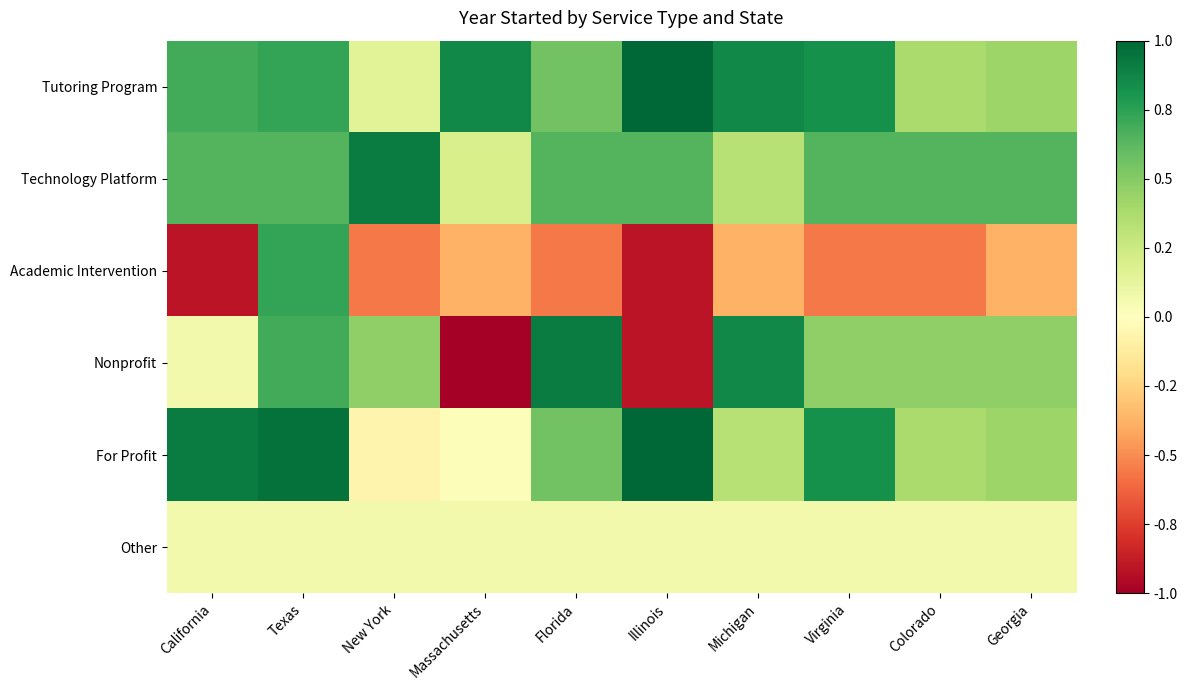

Reading left to right, extract all data points from this chart.

Tutoring Program: California=0.7	Texas=0.7	New York=0.2	Massachusetts=0.9	Florida=0.6	Illinois=1.0	Michigan=0.9	Virginia=0.8	Colorado=0.4	Georgia=0.4
Technology Platform: California=0.6	Texas=0.6	New York=0.9	Massachusetts=0.2	Florida=0.6	Illinois=0.6	Michigan=0.3	Virginia=0.6	Colorado=0.6	Georgia=0.6
Academic Intervention: California=-0.9	Texas=0.7	New York=-0.6	Massachusetts=-0.4	Florida=-0.6	Illinois=-0.9	Michigan=-0.4	Virginia=-0.6	Colorado=-0.6	Georgia=-0.4
Nonprofit: California=0.1	Texas=0.7	New York=0.5	Massachusetts=-1.0	Florida=0.9	Illinois=-0.9	Michigan=0.9	Virginia=0.5	Colorado=0.5	Georgia=0.5
For Profit: California=0.9	Texas=1.0	New York=-0.1	Massachusetts=0.0	Florida=0.6	Illinois=1.0	Michigan=0.3	Virginia=0.8	Colorado=0.4	Georgia=0.4
Other: California=0.1	Texas=0.1	New York=0.1	Massachusetts=0.1	Florida=0.1	Illinois=0.1	Michigan=0.1	Virginia=0.1	Colorado=0.1	Georgia=0.1